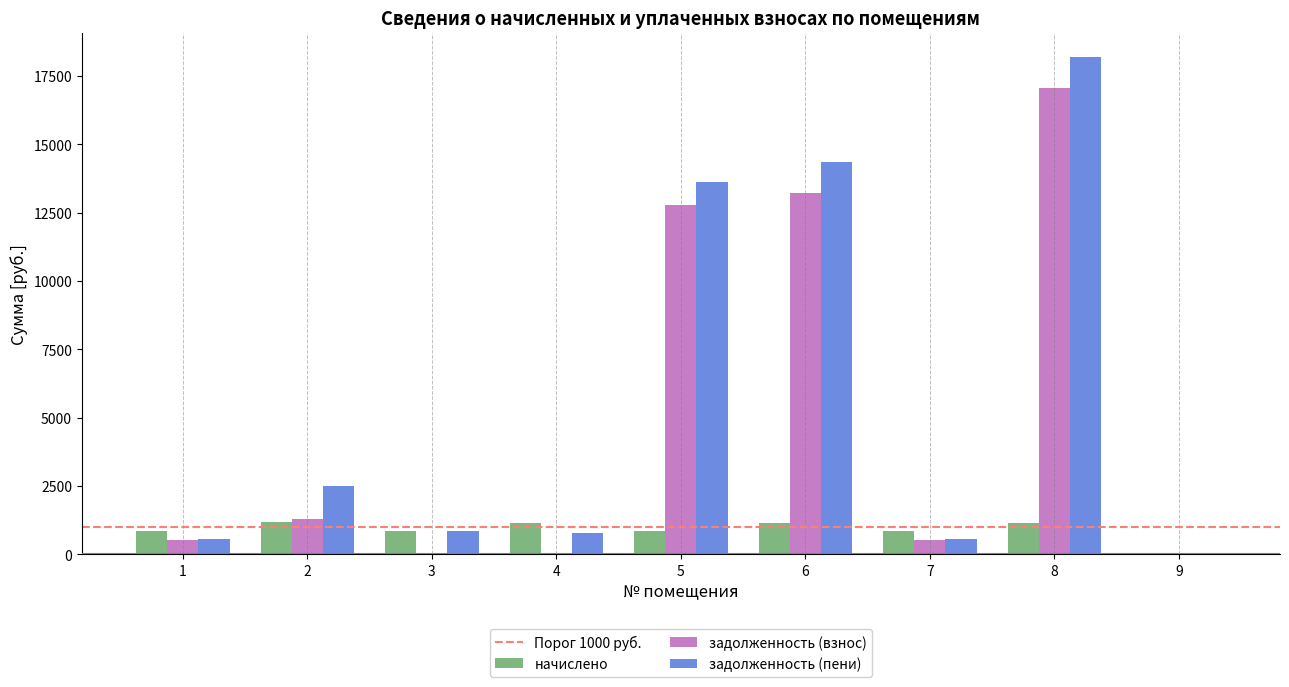

What is the total value across all series at 1?

1947.2